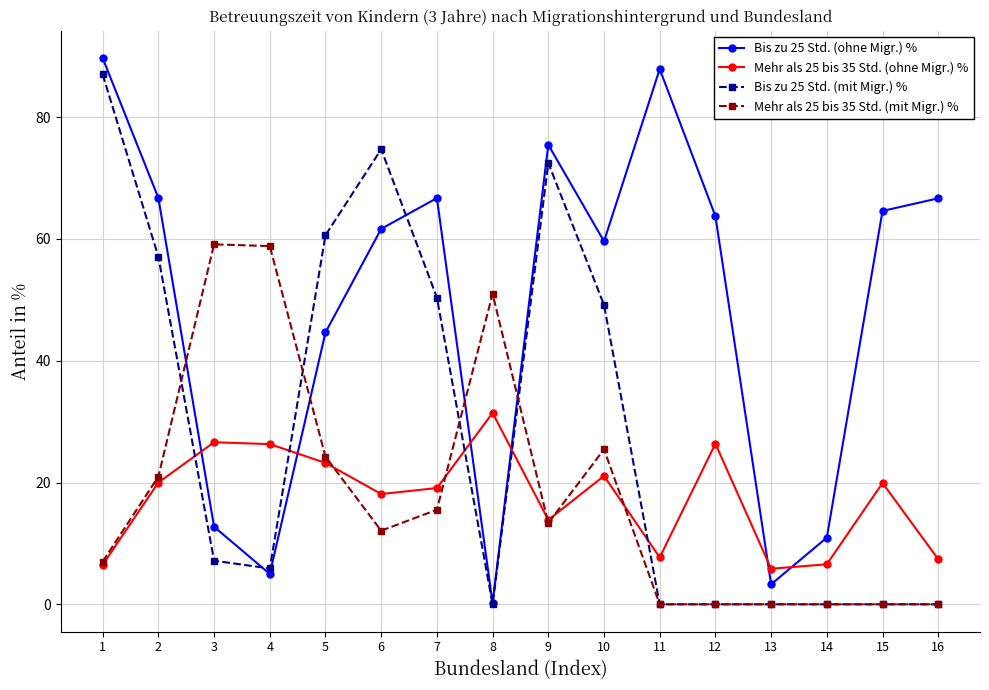

What is the spread (max minus min) of values at 14?

10.9